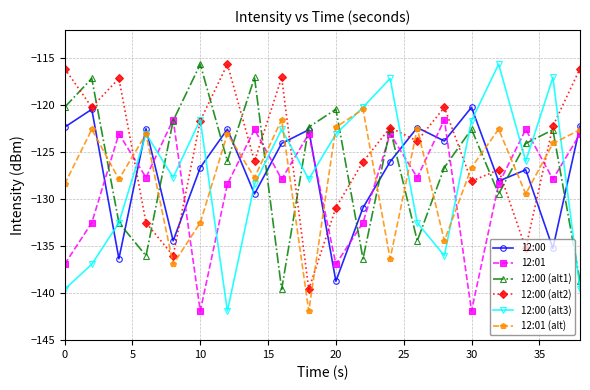

How many data points in 12:01 are less than -127?

12